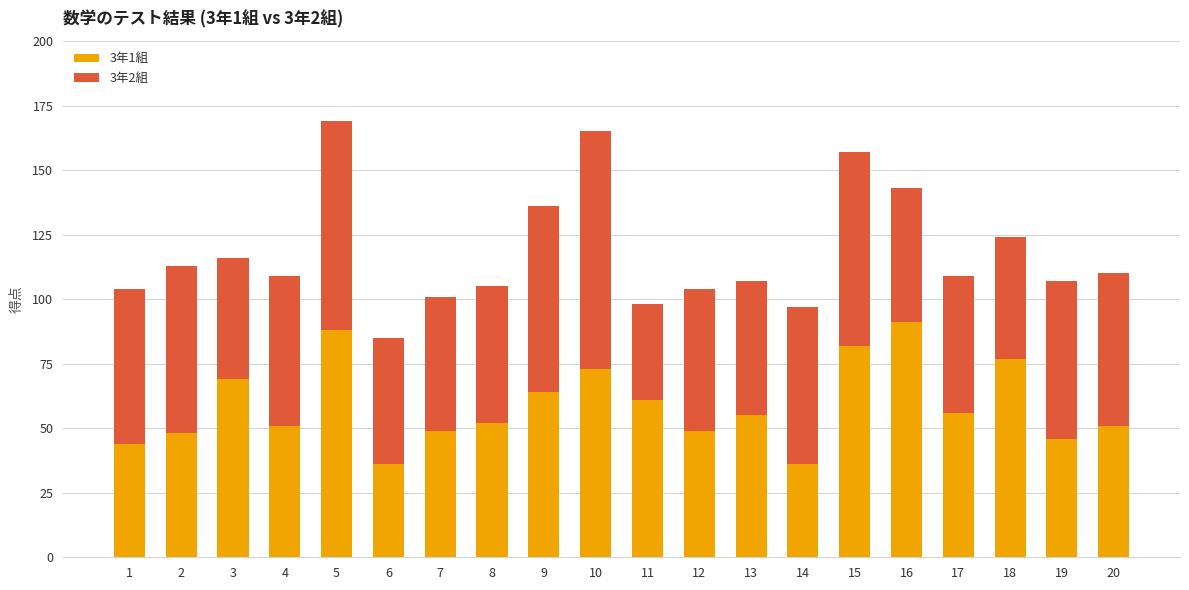

What is the sum of all 3年1組 values?

1178